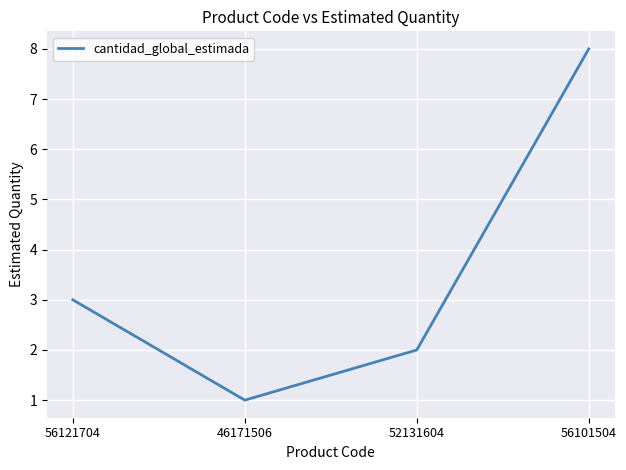

Rank the categories by value from lowest to highest.

46171506, 52131604, 56121704, 56101504